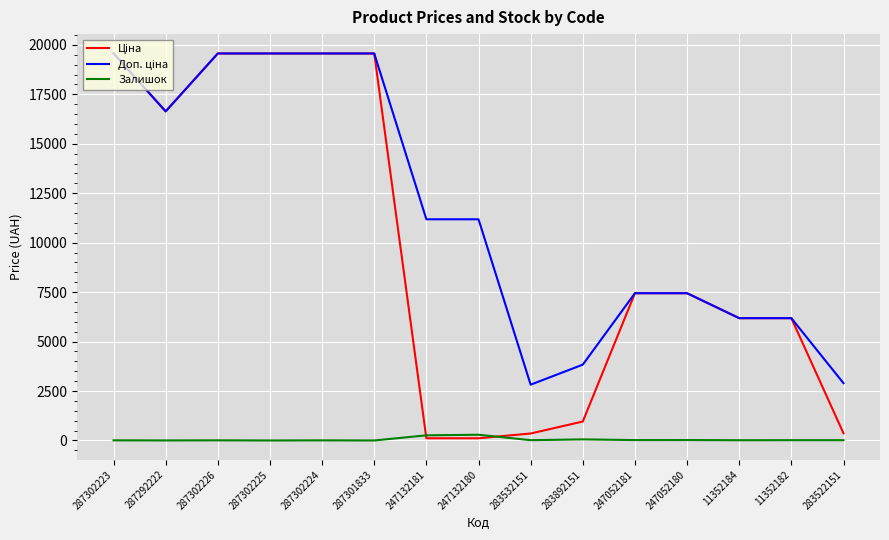

How many times do Залишок and Ціна cross each other?

2